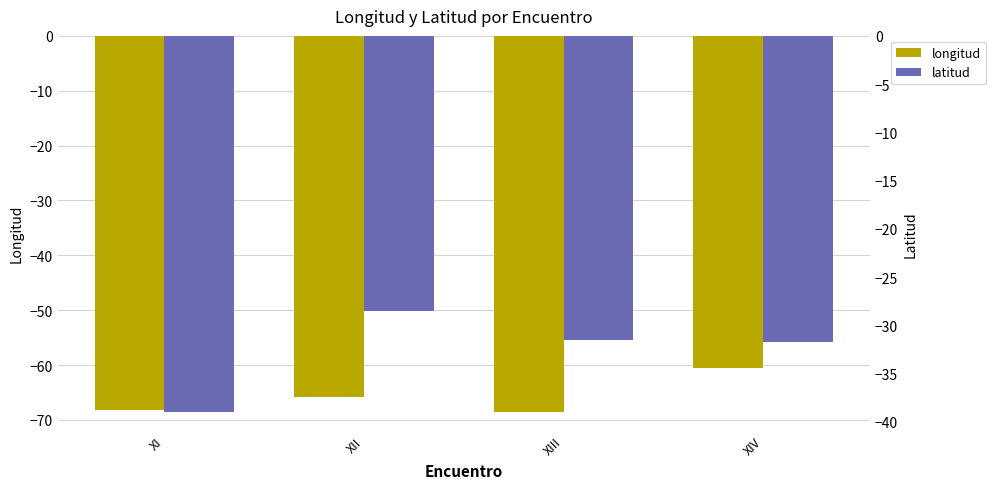

What is the label of the 4th bar from the left?

XIV